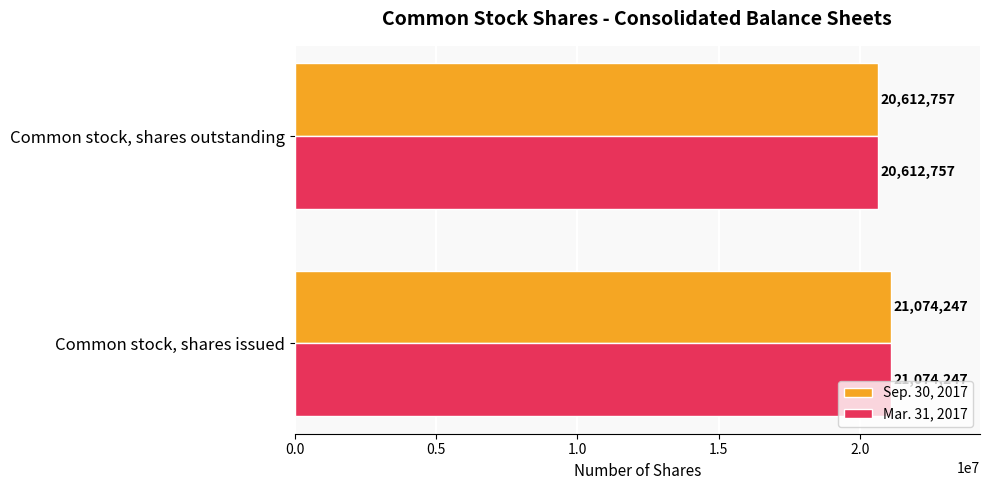

At which category is the sum across all series the highest?

Common stock, shares issued